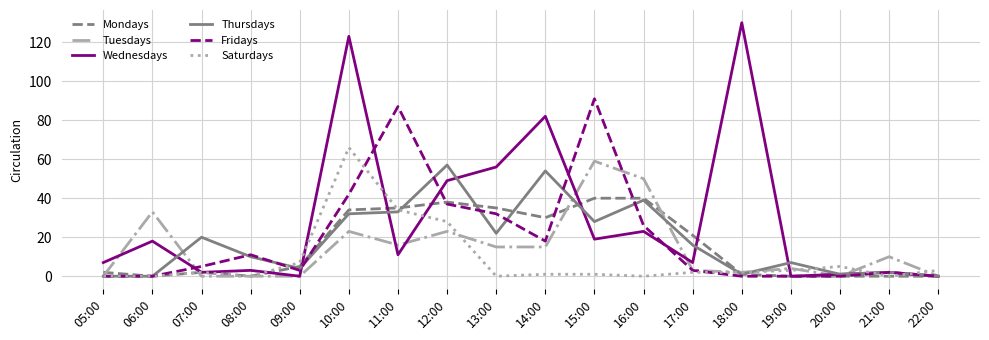

Is the value of Mondays at 05:00 greater than the value of Tuesdays at 09:00?

Yes